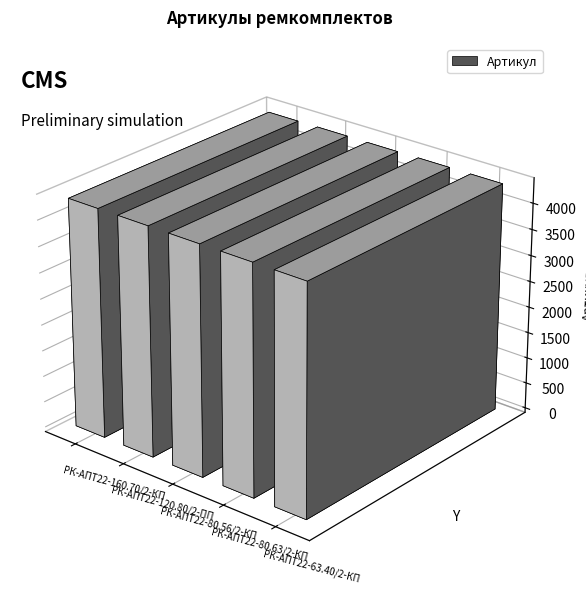

What is the smallest value displayed?

4387